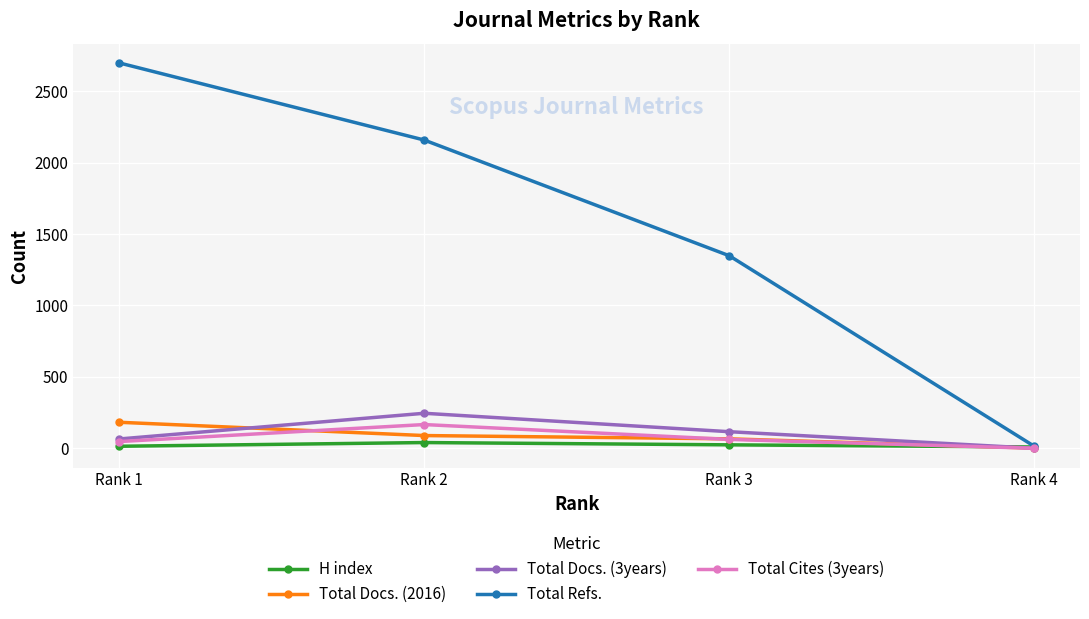

At which category does the chart reach its peak across all series?

Rank 1